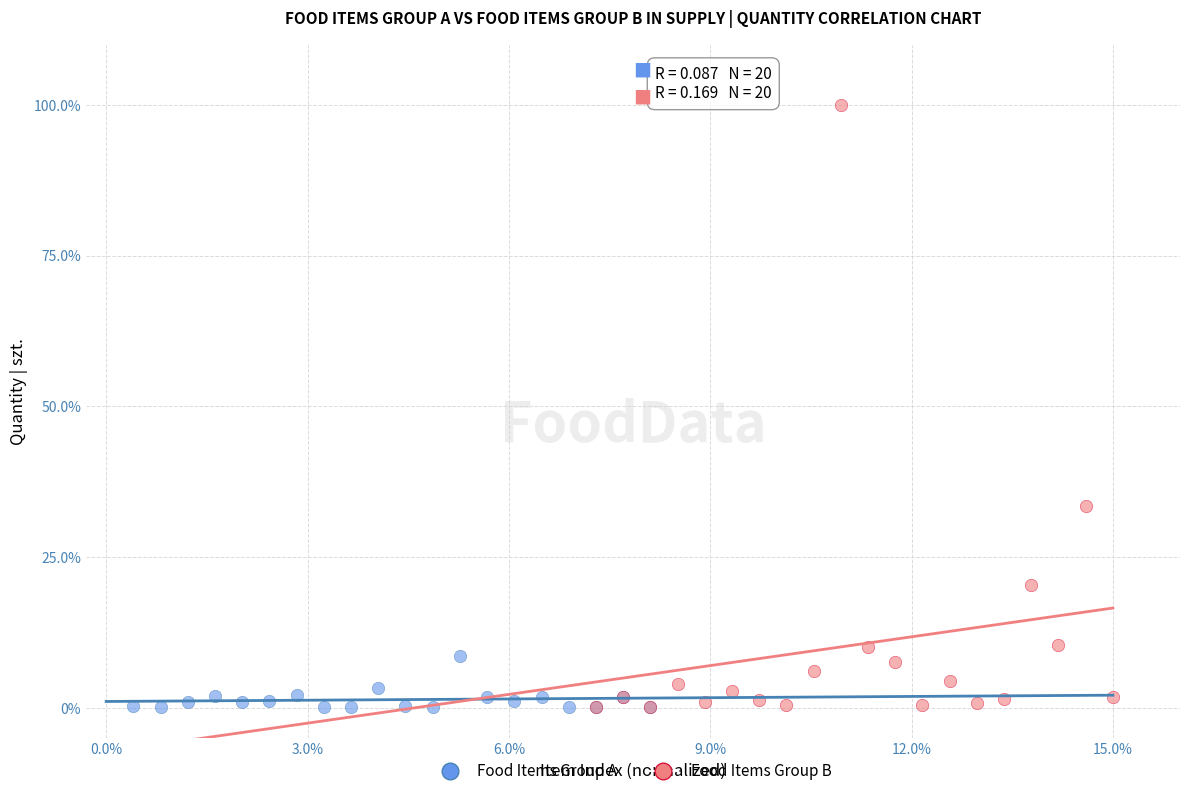

Which series contains the highest Y value?

Food Items Group B